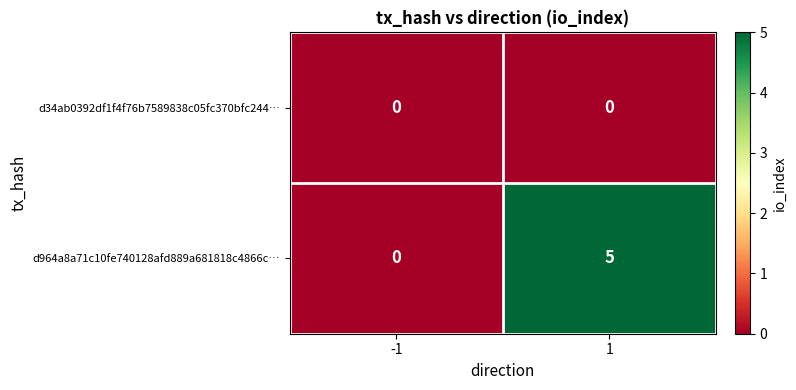

Which series has the largest range (max minus min)?

d964a8a71c10fe740128afd889a681818c4866c…